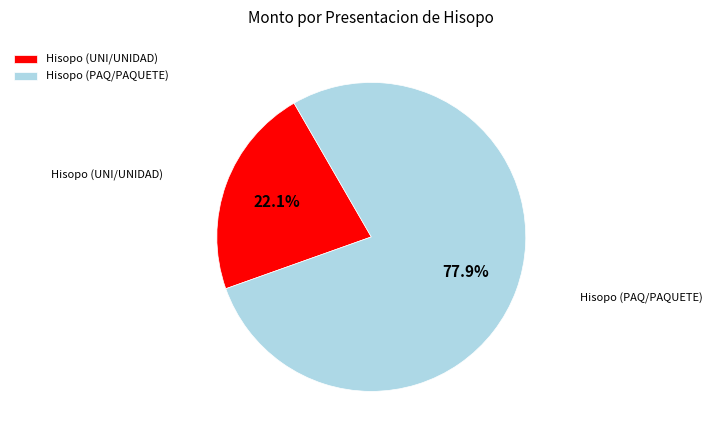

Rank the categories by value from lowest to highest.

Hisopo (UNI/UNIDAD), Hisopo (PAQ/PAQUETE)